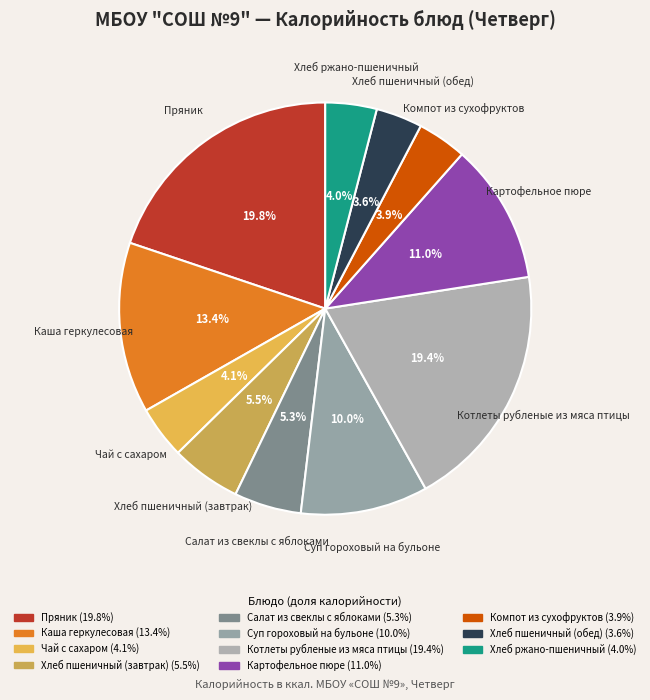

To the nearest percent, what percentage of the pie is Пряник?

20%